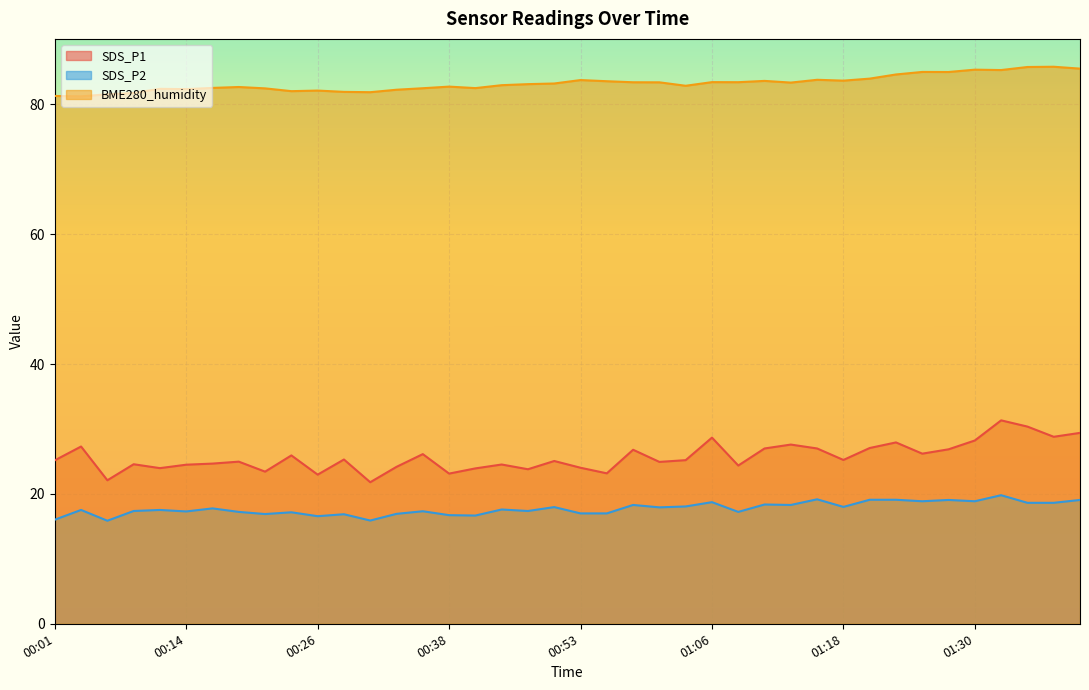

In BME280_humidity, how many points are lower than both neighbors (excluding endpoints)?

11